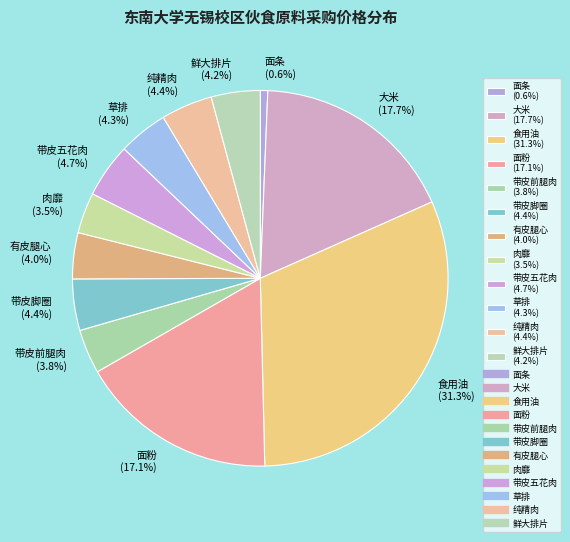

Is the sum of 有皮腿心 and 肉靡 greater than half?

No